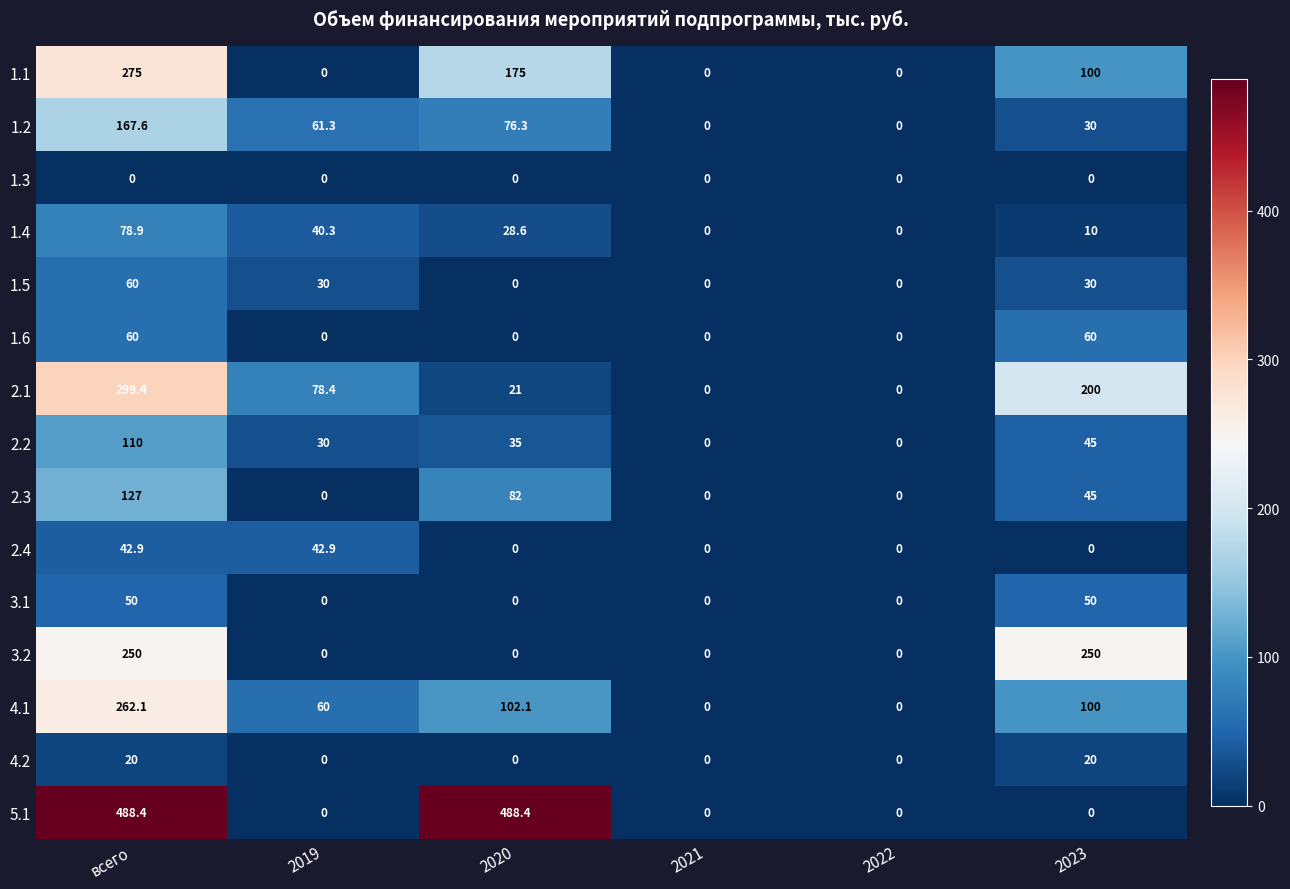

What is the difference between the highest and lowest values at 2020?

488.4